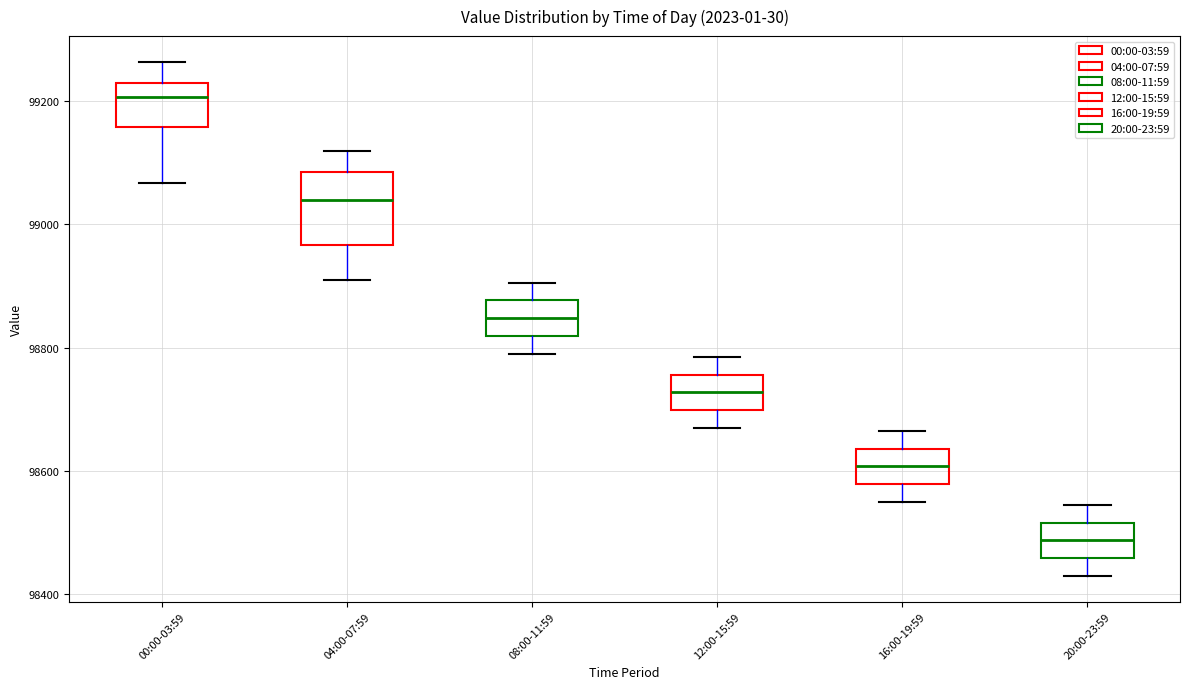

Reading left to right, transcribe this box plot: for each box, give where its median line is, the range the box spans, and where its two whiskers end, as read against the y-axis. The values are not printed on the chart, so give them approximately, as read against the axis.

00:00-03:59: median 99200, box 99160 to 99220, whiskers 99060 to 99260
04:00-07:59: median 99040, box 98960 to 99080, whiskers 98920 to 99120
08:00-11:59: median 98840, box 98820 to 98880, whiskers 98800 to 98900
12:00-15:59: median 98720, box 98700 to 98760, whiskers 98680 to 98780
16:00-19:59: median 98600, box 98580 to 98640, whiskers 98560 to 98660
20:00-23:59: median 98480, box 98460 to 98520, whiskers 98440 to 98540